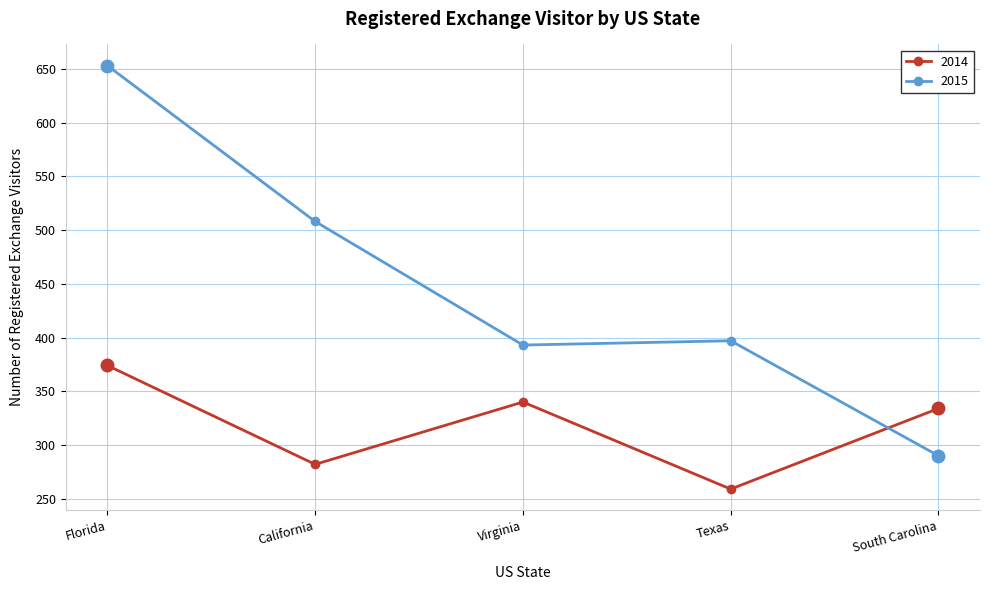

At how many categories does at least one series exceed 615?

1